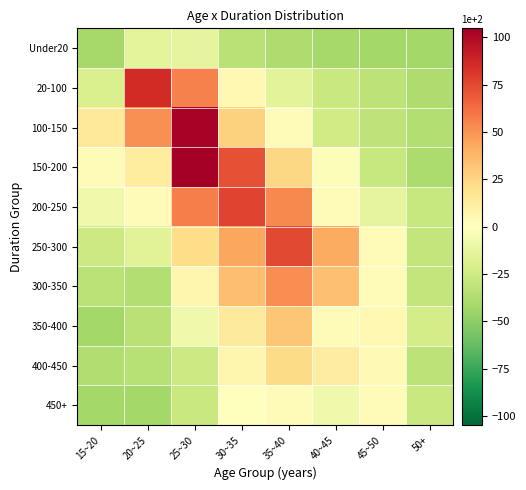

Which series has the largest total across all categories?

150-200